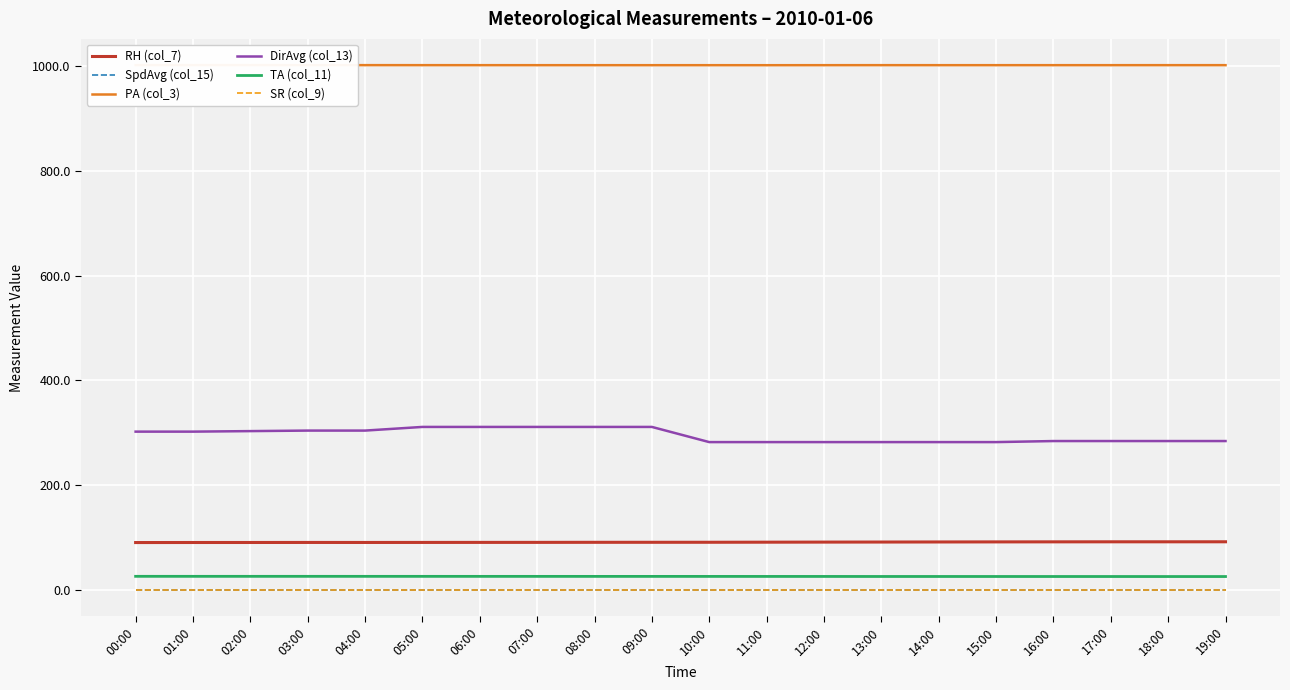

True or false: RH (col_7) has more than 0 points higher than both neighbors.

True